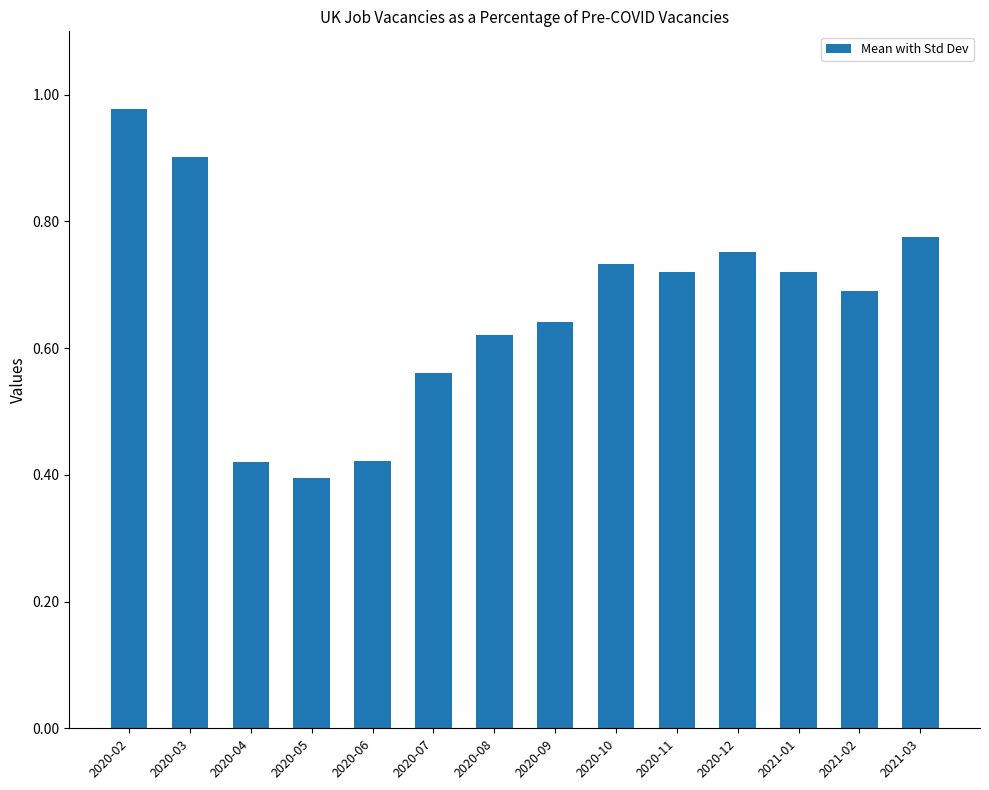

What is the change in value from 2020-08 to 2020-11?

+0.1